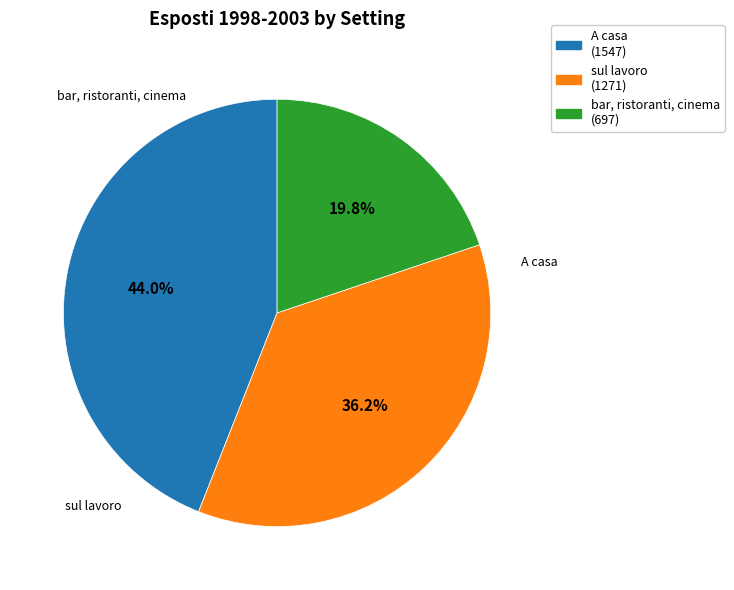

Rank the categories by value from lowest to highest.

bar, ristoranti, cinema, sul lavoro, A casa